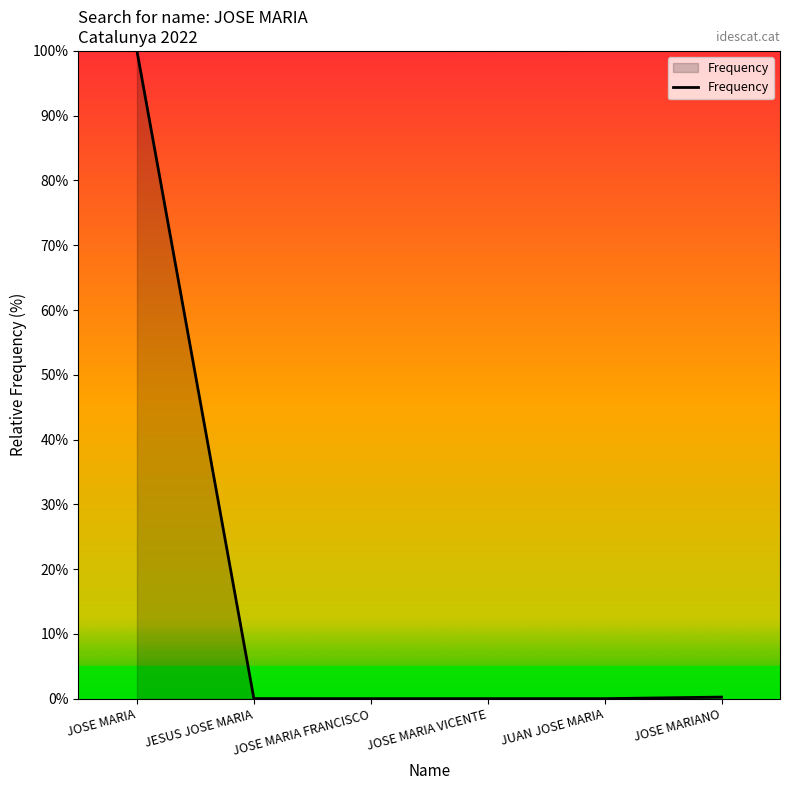

Between JOSE MARIA and JUAN JOSE MARIA, which is larger?

JOSE MARIA